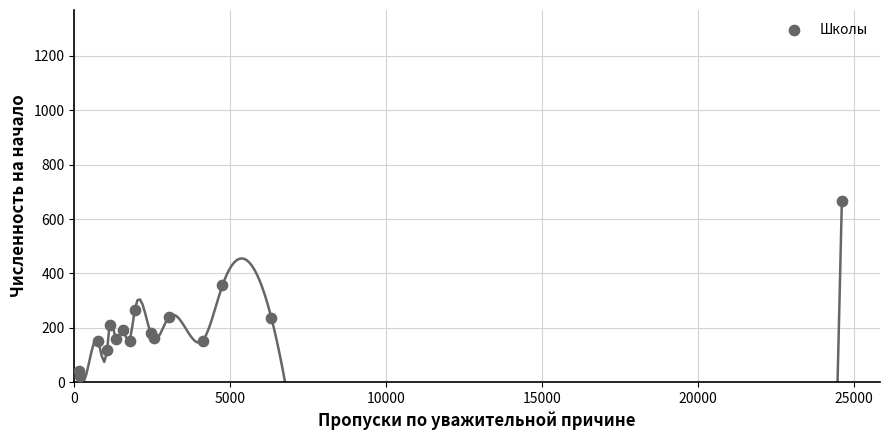

What is the range of Y values (max minus min)?

643